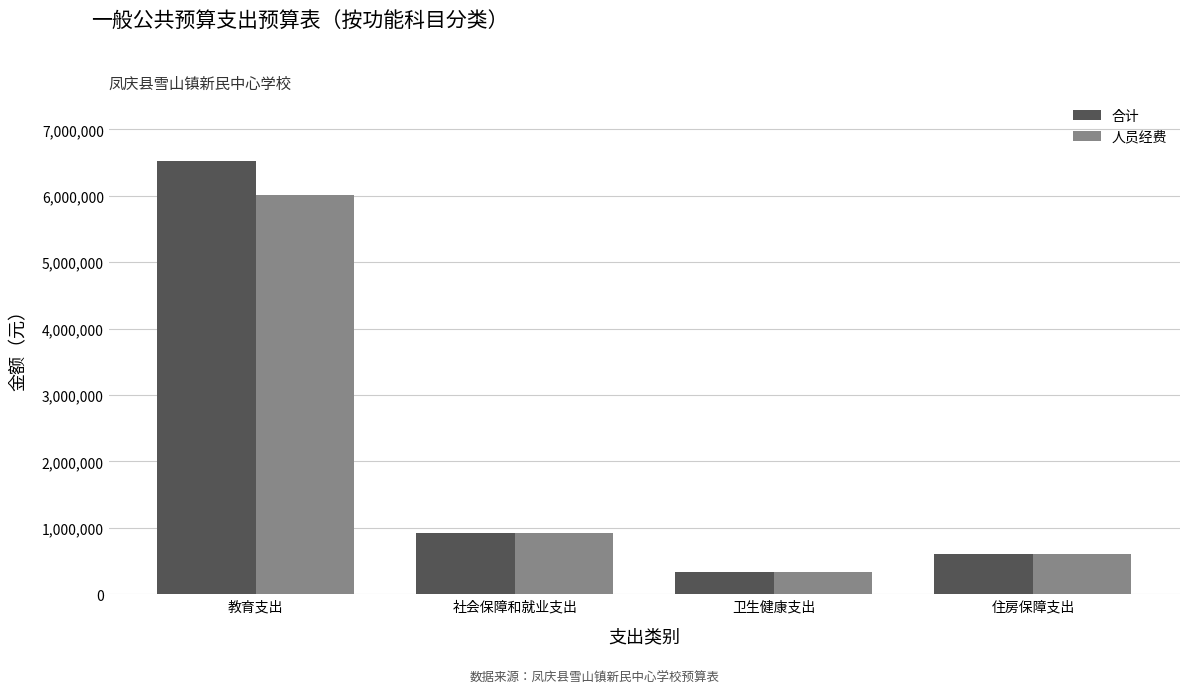

Is it true that 合计 equals 342286.3 at 卫生健康支出?

True